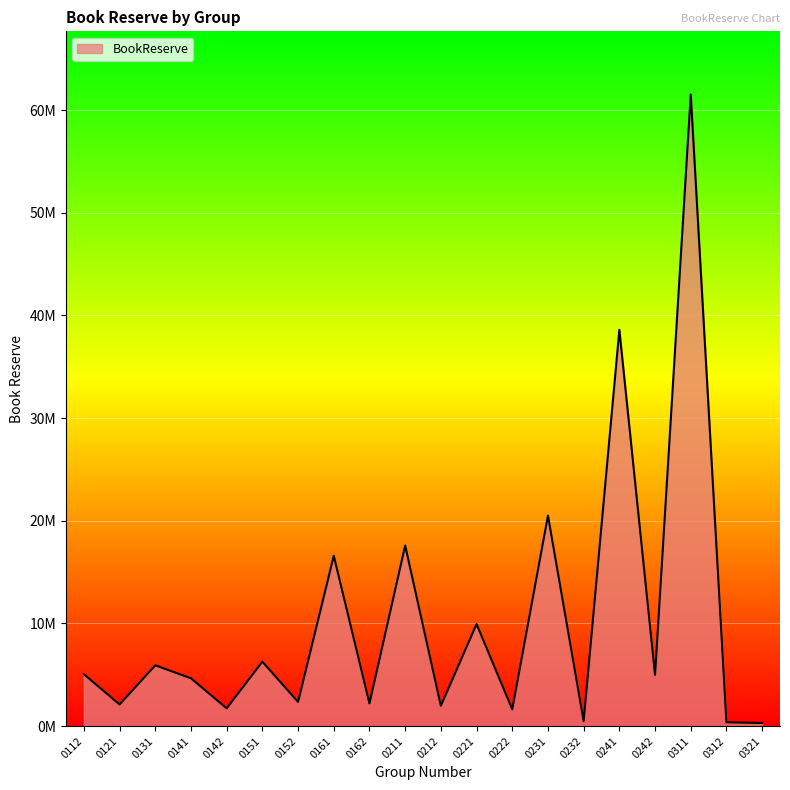

True or false: there are more than 2 points higher than both neighbors.

True